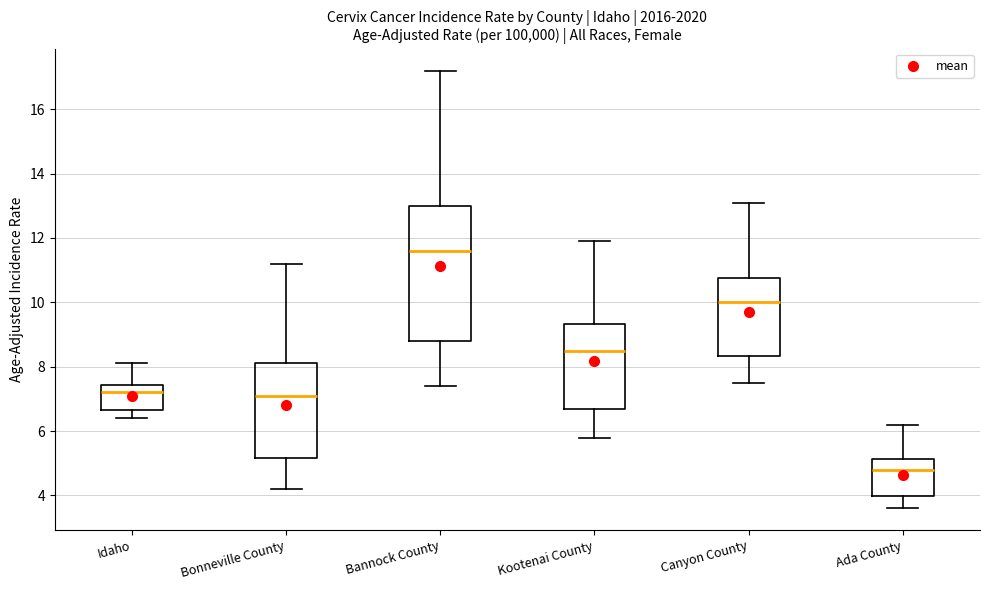

Which box is the tallest, from its lower edge to its upper edge?

Bannock County